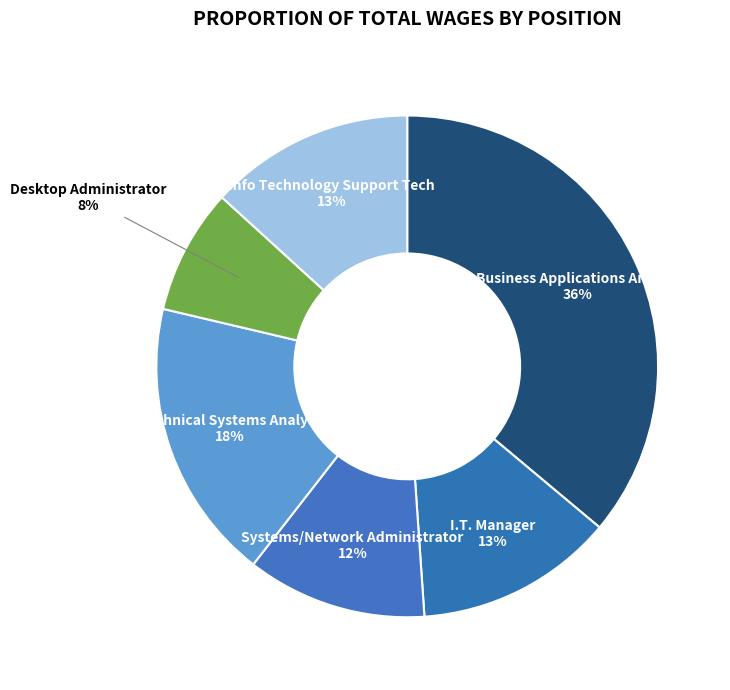

True or false: Business Applications Analyst accounts for 36% of the total.

True